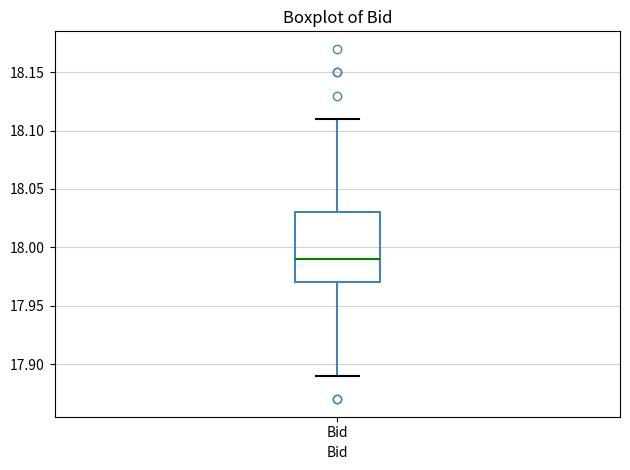

Where is the upper edge of the box for Bid on the y-axis? The values are not printed on the chart, so give them approximately, as read against the axis.

18.03